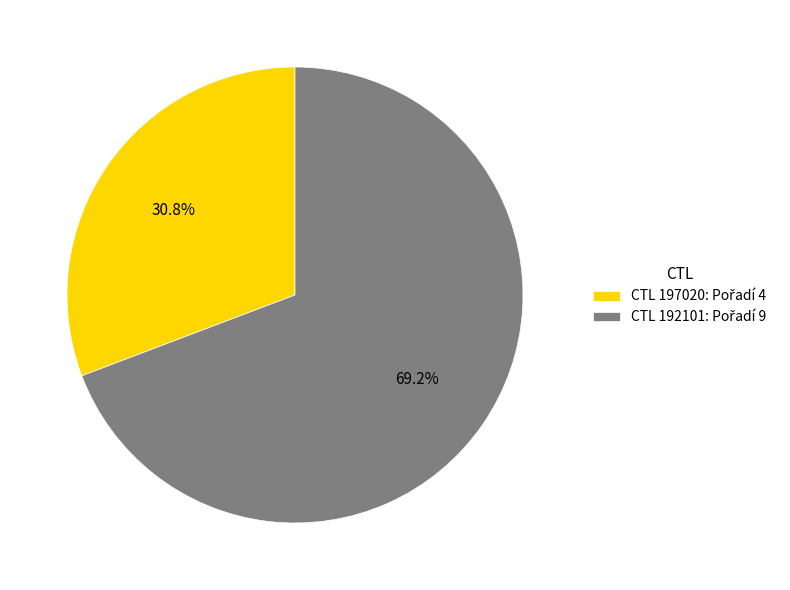

Is there any slice that represents more than half of the pie?

Yes